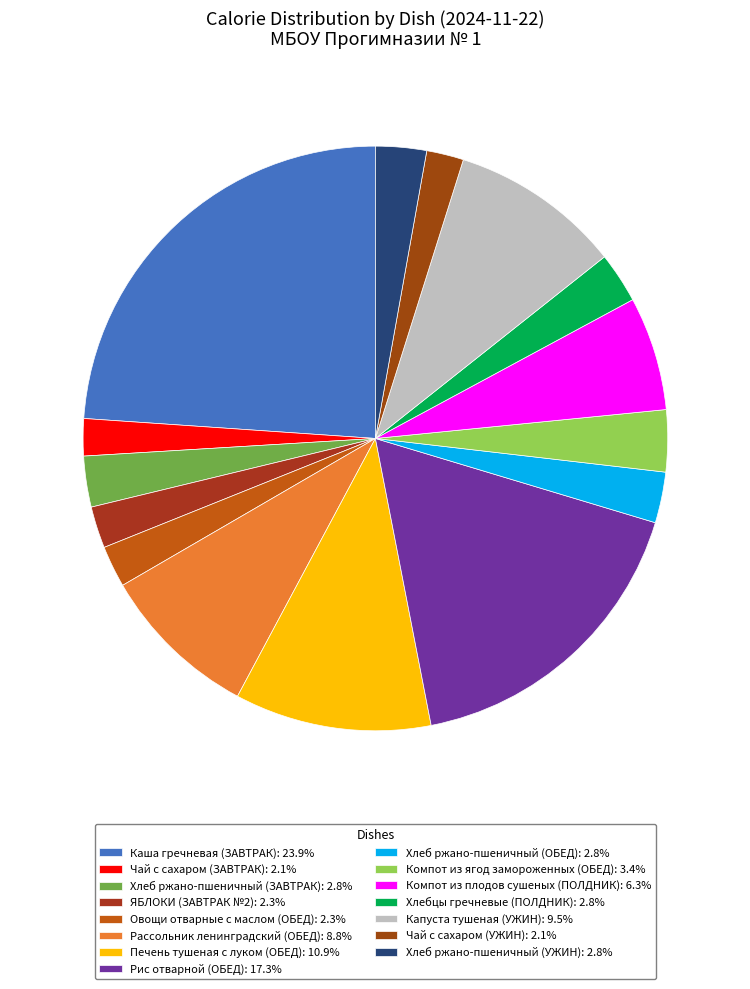

How many segments does this pie chart have?

15